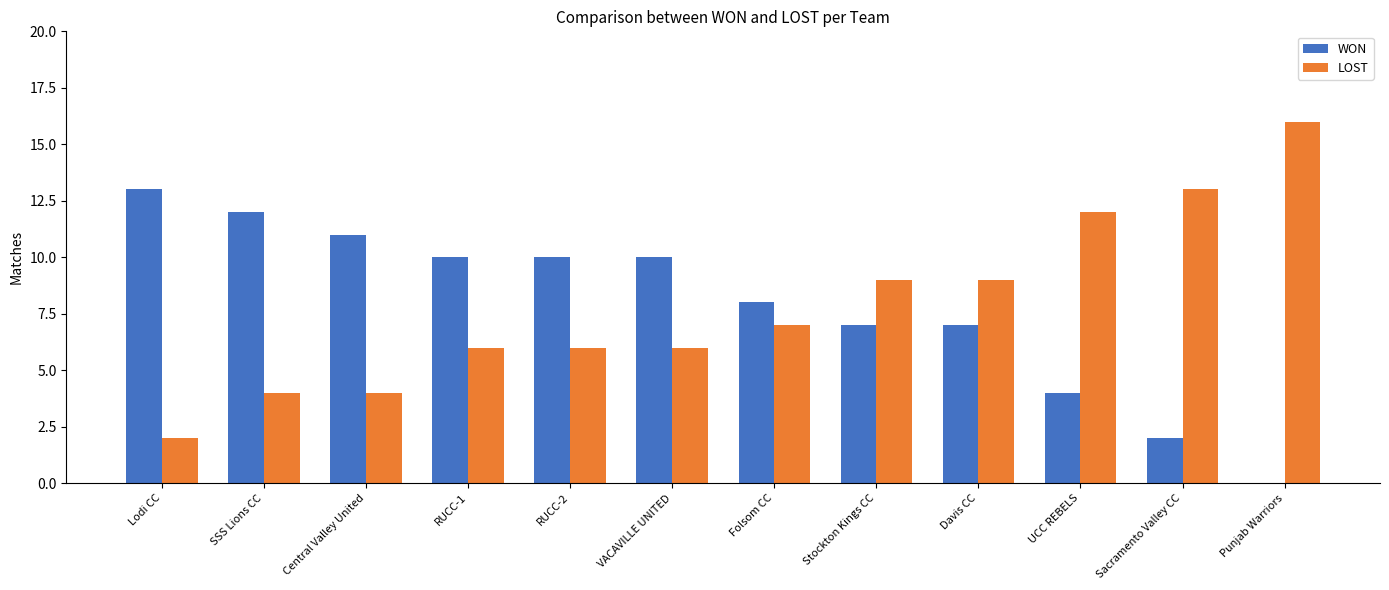

What is the sum of the WON values at RUCC-1 and Lodi CC?

23